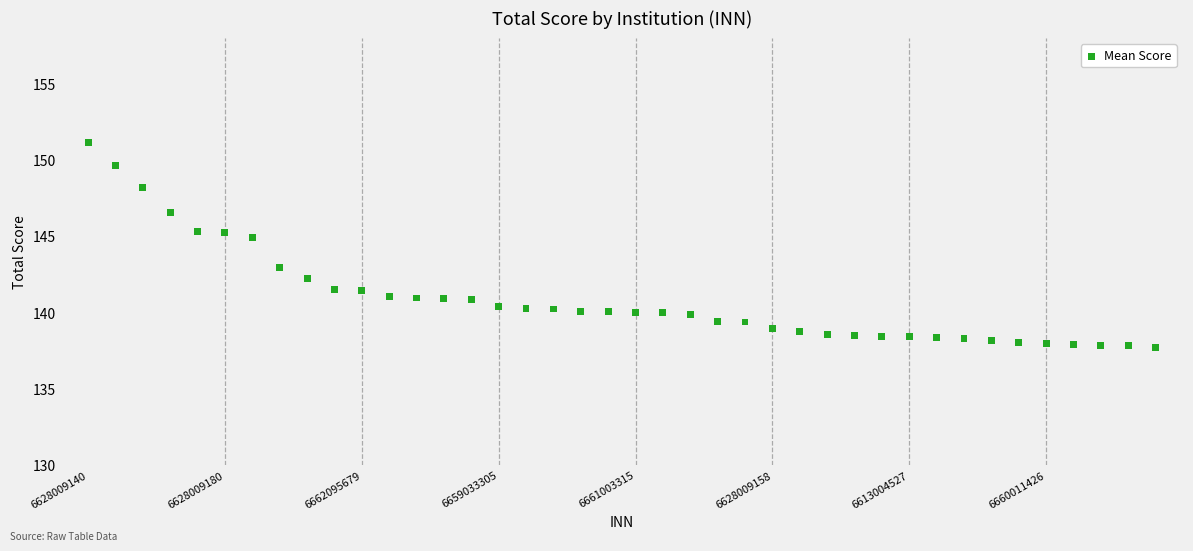

What is the range of Y values (max minus min)?

13.4